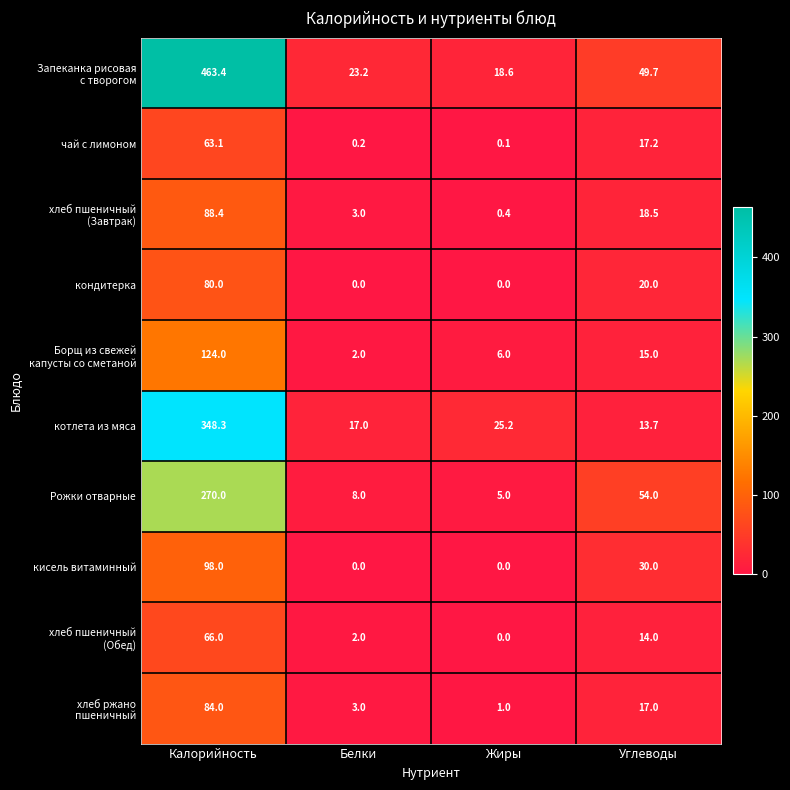

The value of кисель витаминный at Жиры is 39.7. True or false?

False